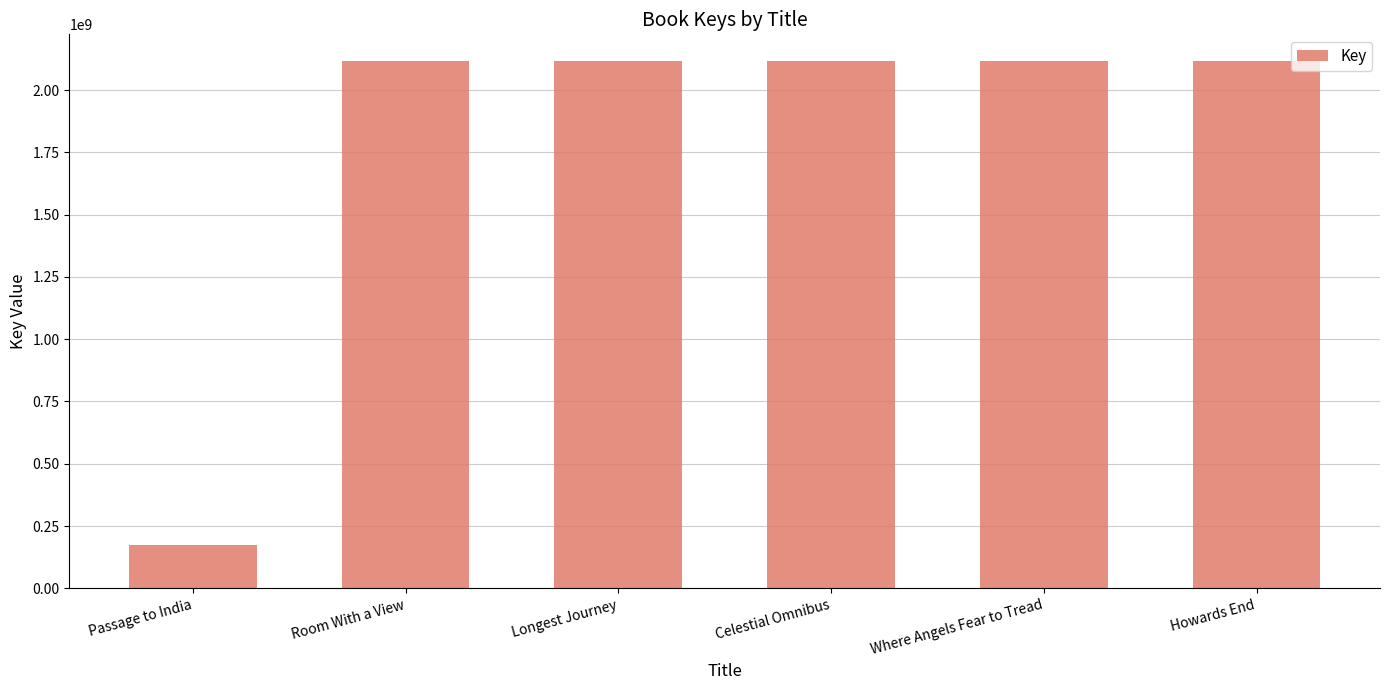

What is the smallest value displayed?

175302203